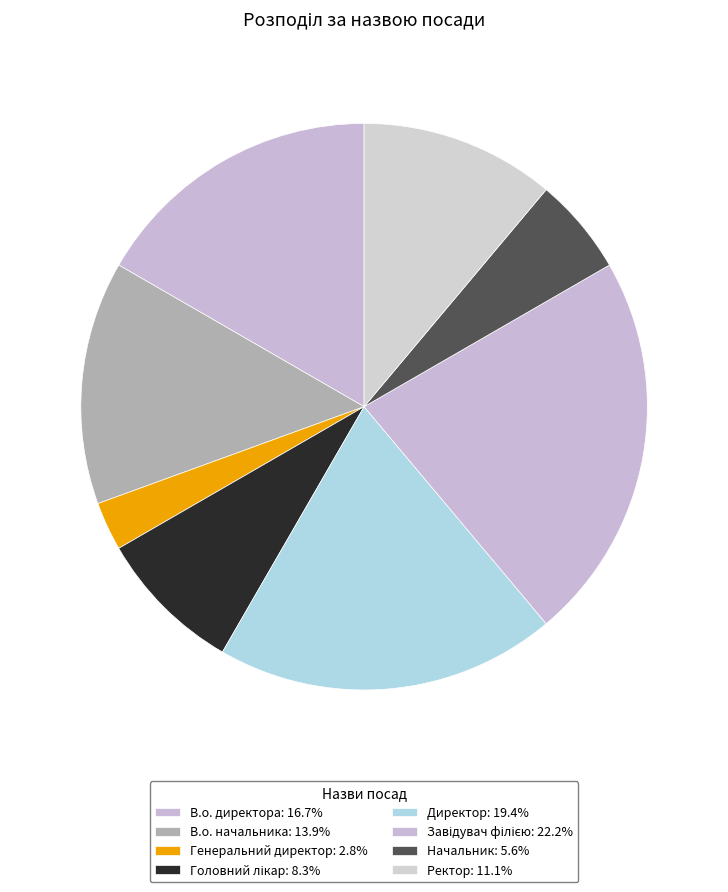

Combined, do Директор and Завідувач філією account for over 50%?

No